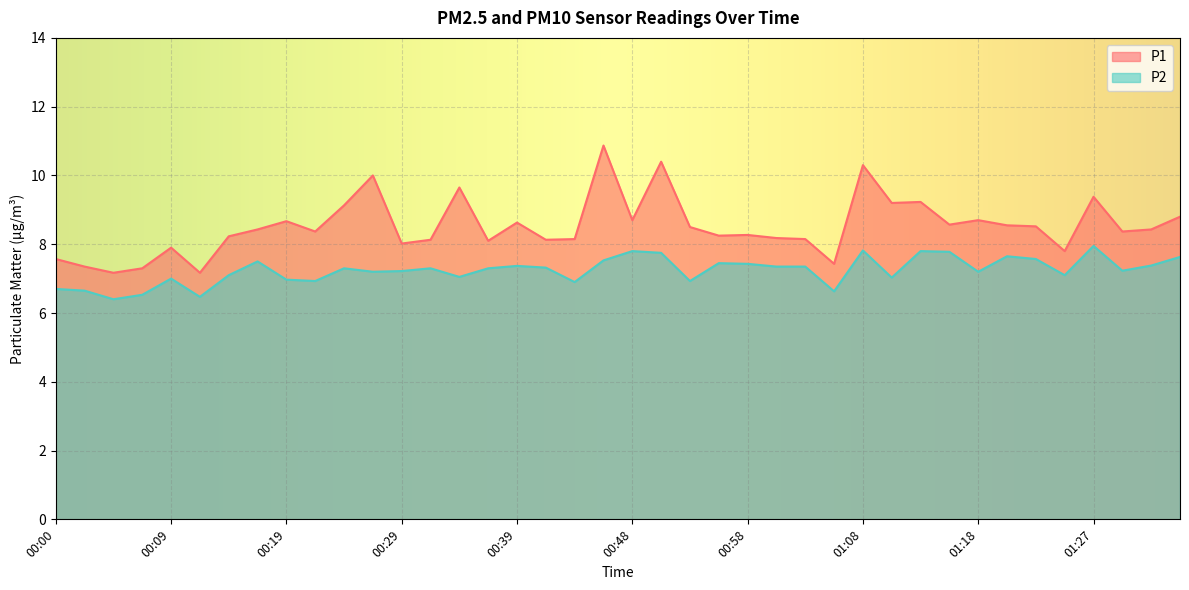

At how many categories does at least one series exceed 8?

32